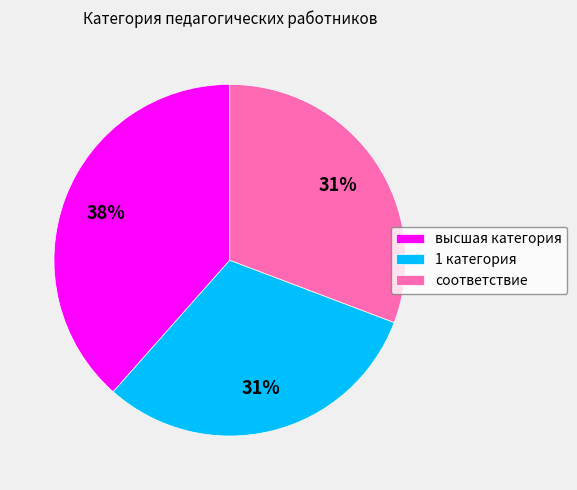

Is the sum of 1 категория and соответствие greater than half?

Yes